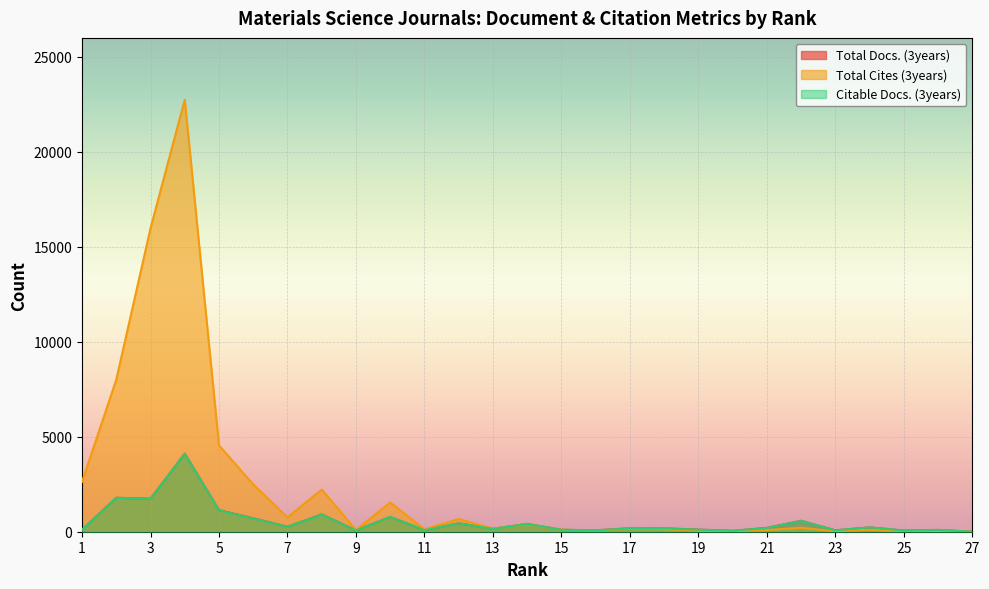

Is the value of Citable Docs. (3years) at 2 greater than the value of Total Cites (3years) at 3?

No